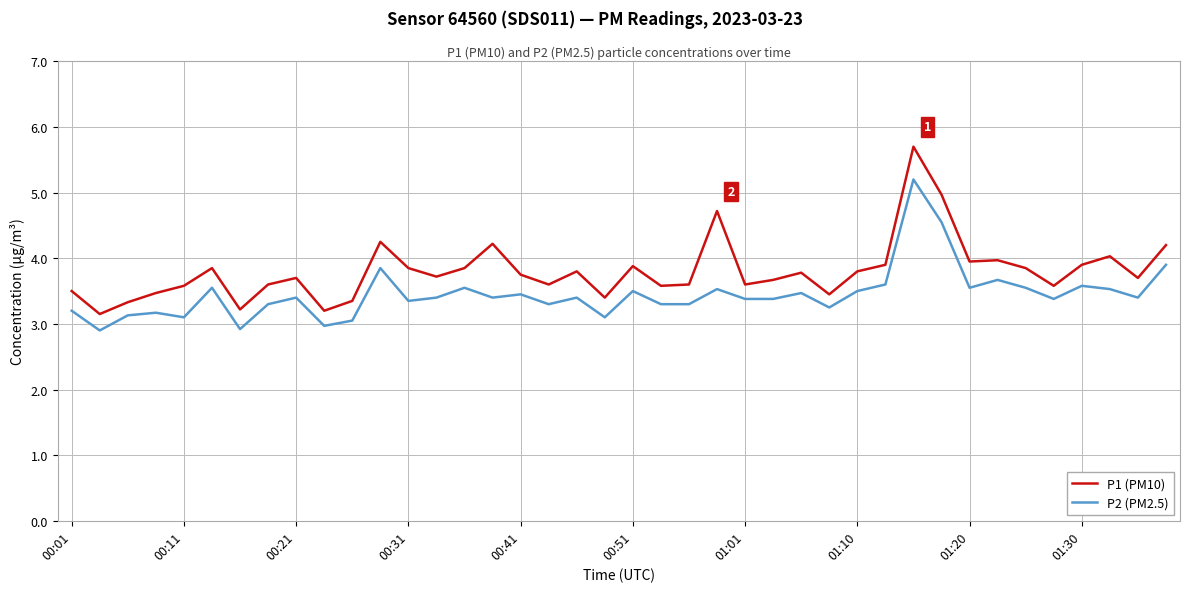

True or false: P1 (PM10) and P2 (PM2.5) cross at least once.

False